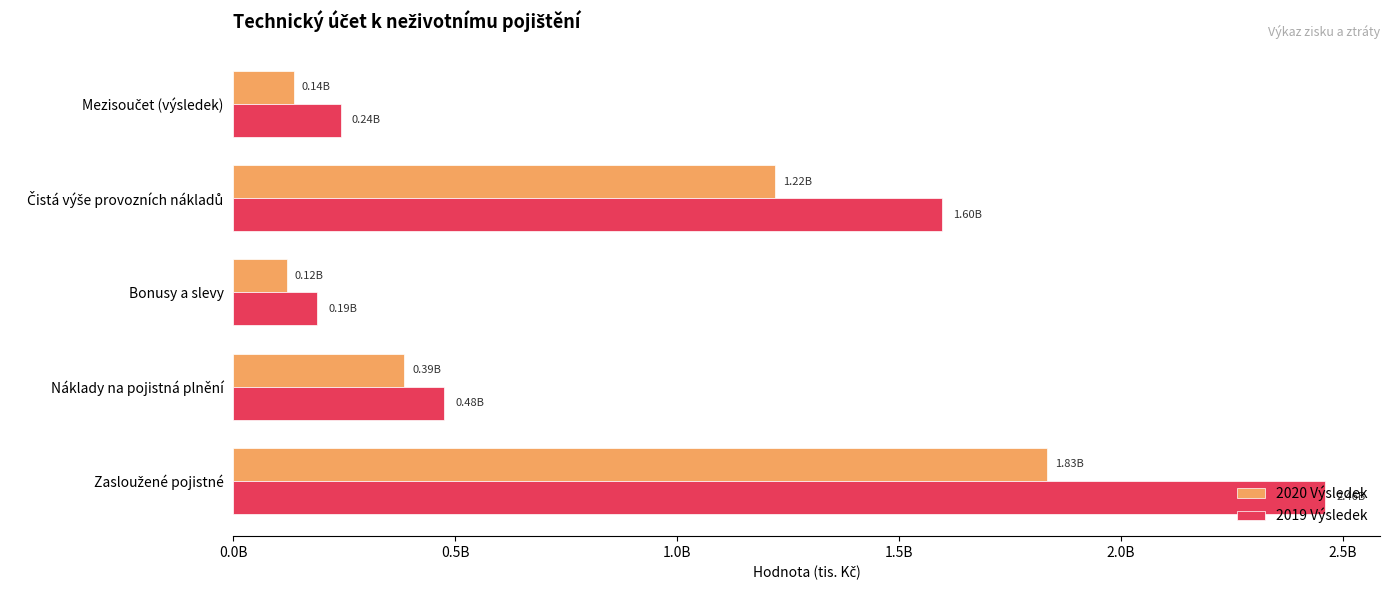

What are all the series names shown in the legend?

2020 Výsledek, 2019 Výsledek